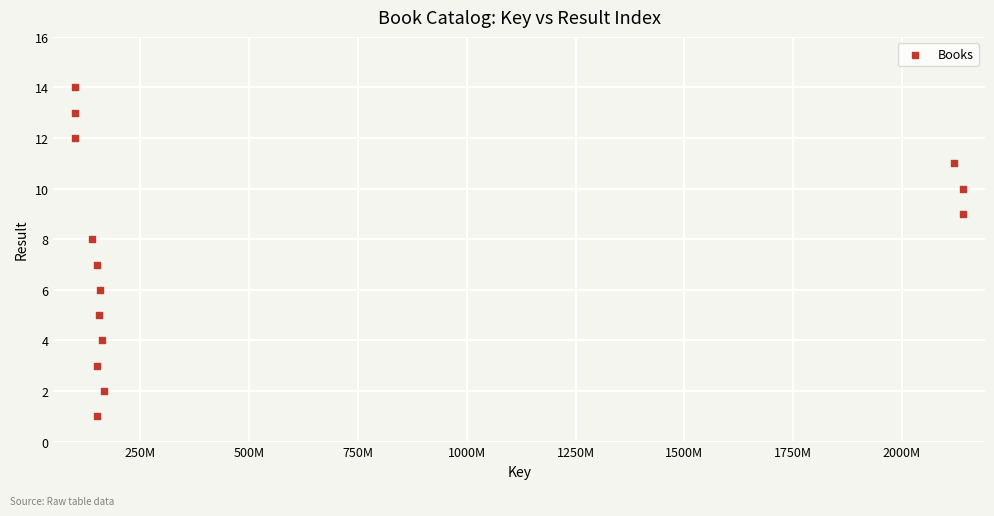

What is the range of X values (max minus min)?

2040395789